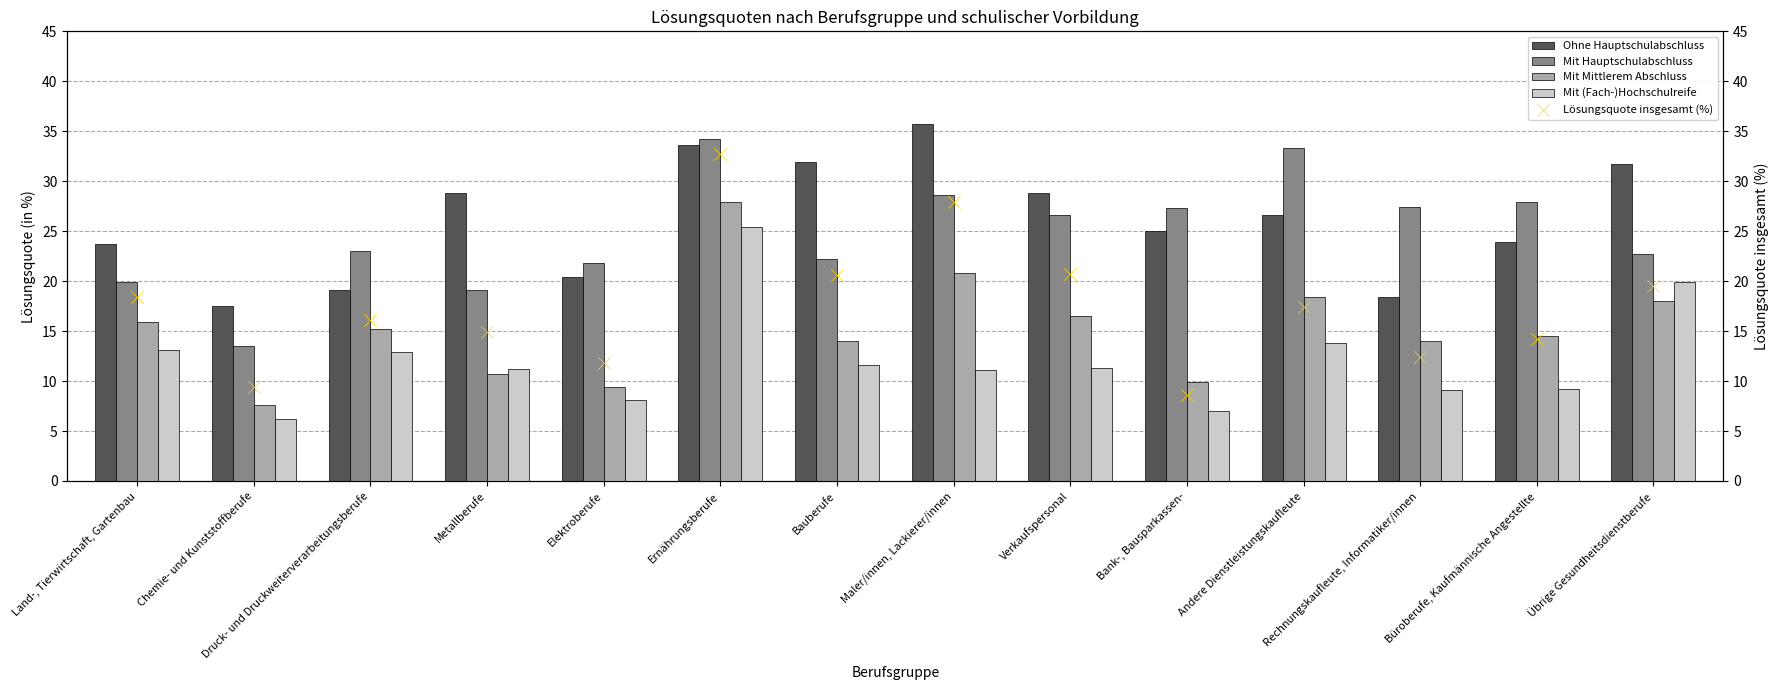

Which series contains the highest Y value?

Ohne Hauptschulabschluss